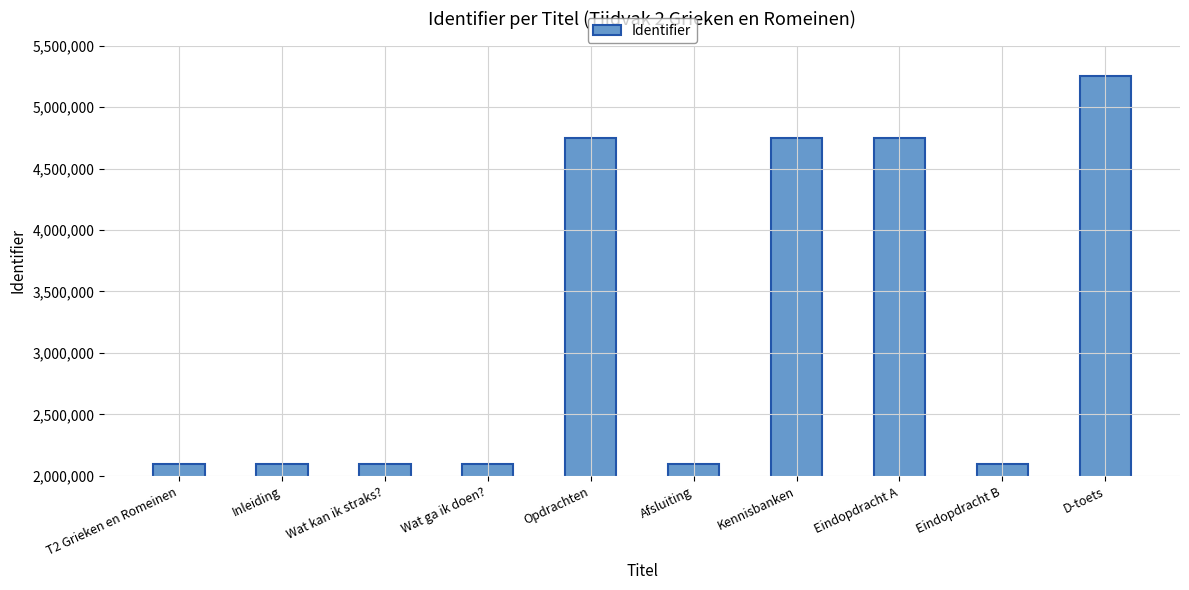

Which has a higher value, D-toets or Eindopdracht B?

D-toets